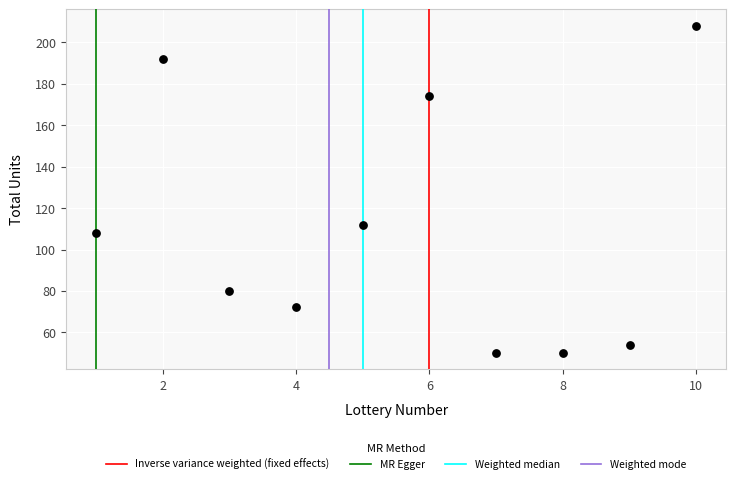

What Y value in the scatter plot is closest to 129?

112